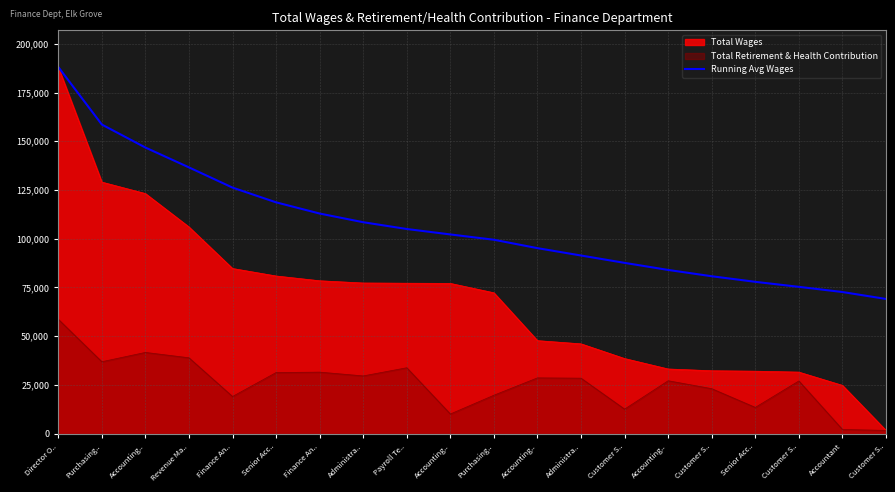

What are all the series names shown in the legend?

Total Wages, Total Retirement & Health Contribution, Running Avg Wages